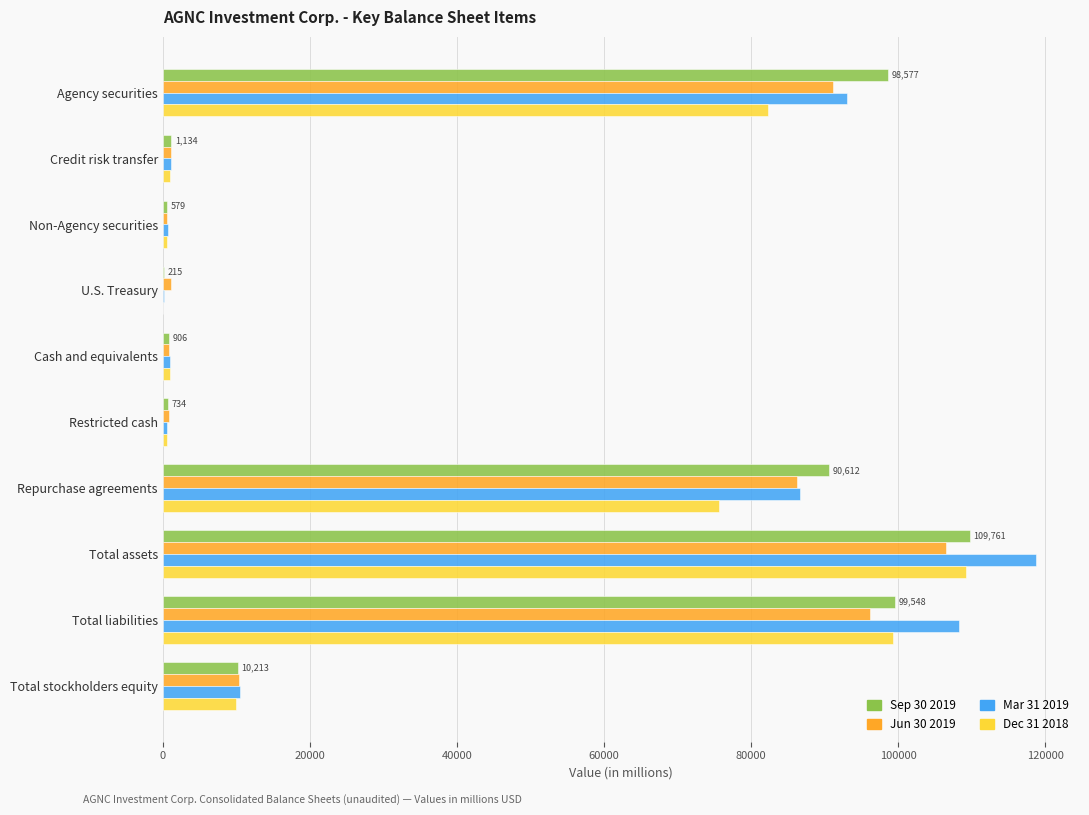

Which category has the highest value in the Dec 31 2018 series?

Total assets